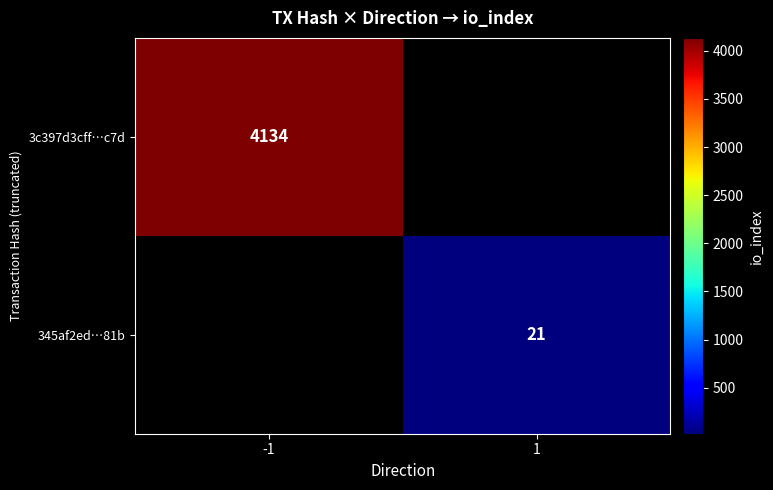

Between 1 and -1, which is larger?

-1